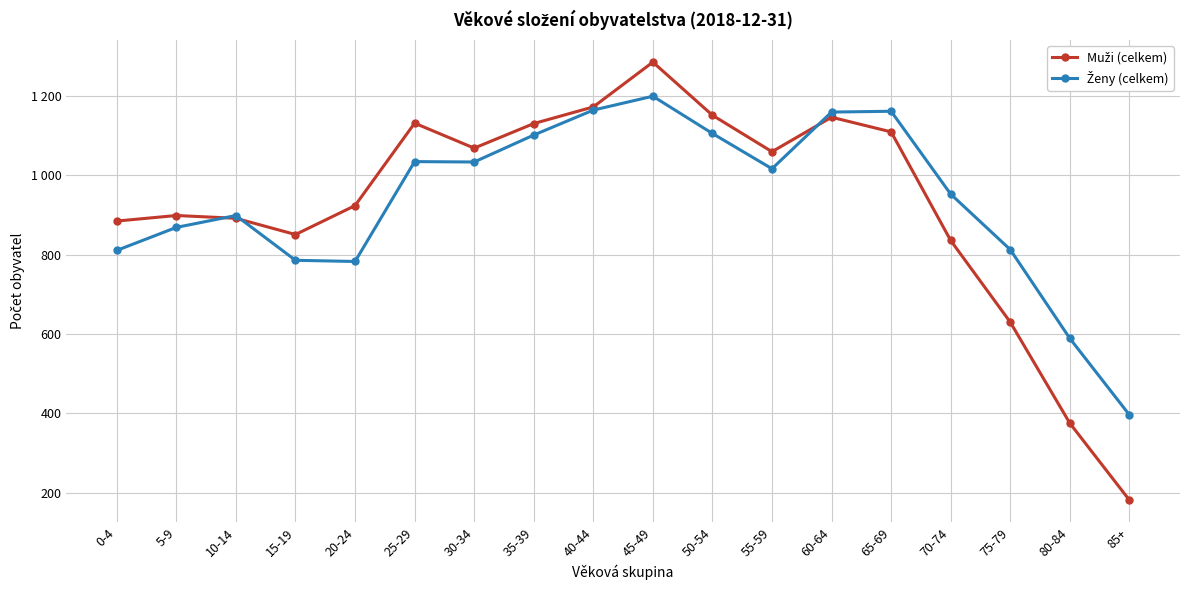

Is this an area chart (filled region under the line)?

No